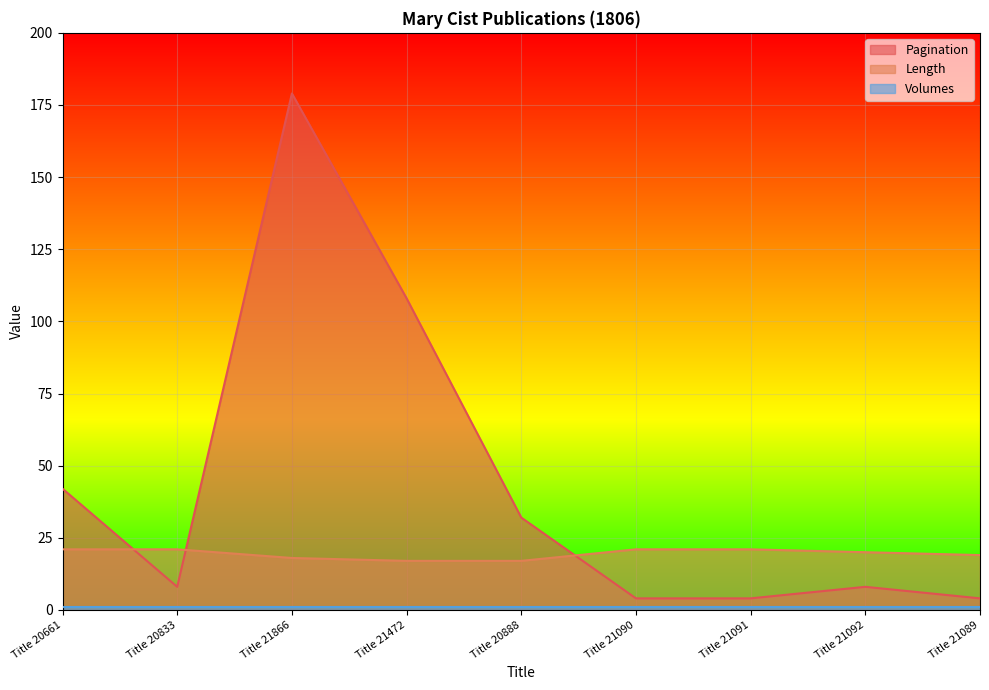

Which label corresponds to the smallest value in the chart?

Title 21090